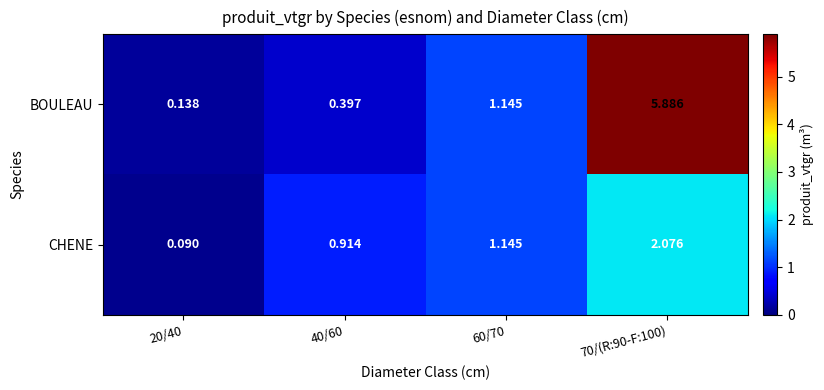

Which series has the largest total across all categories?

BOULEAU